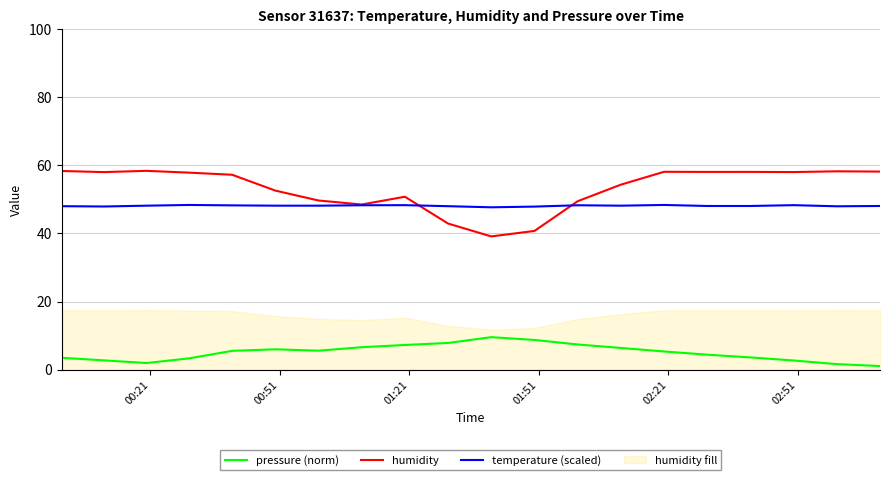

Which series has the largest range (max minus min)?

humidity